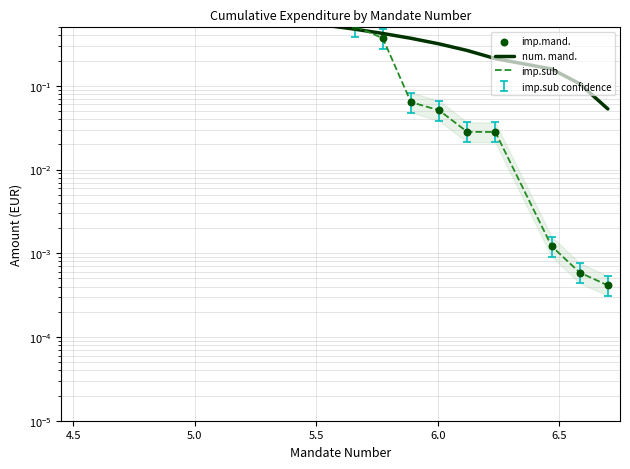

Which series contains the lowest Y value?

imp.sub